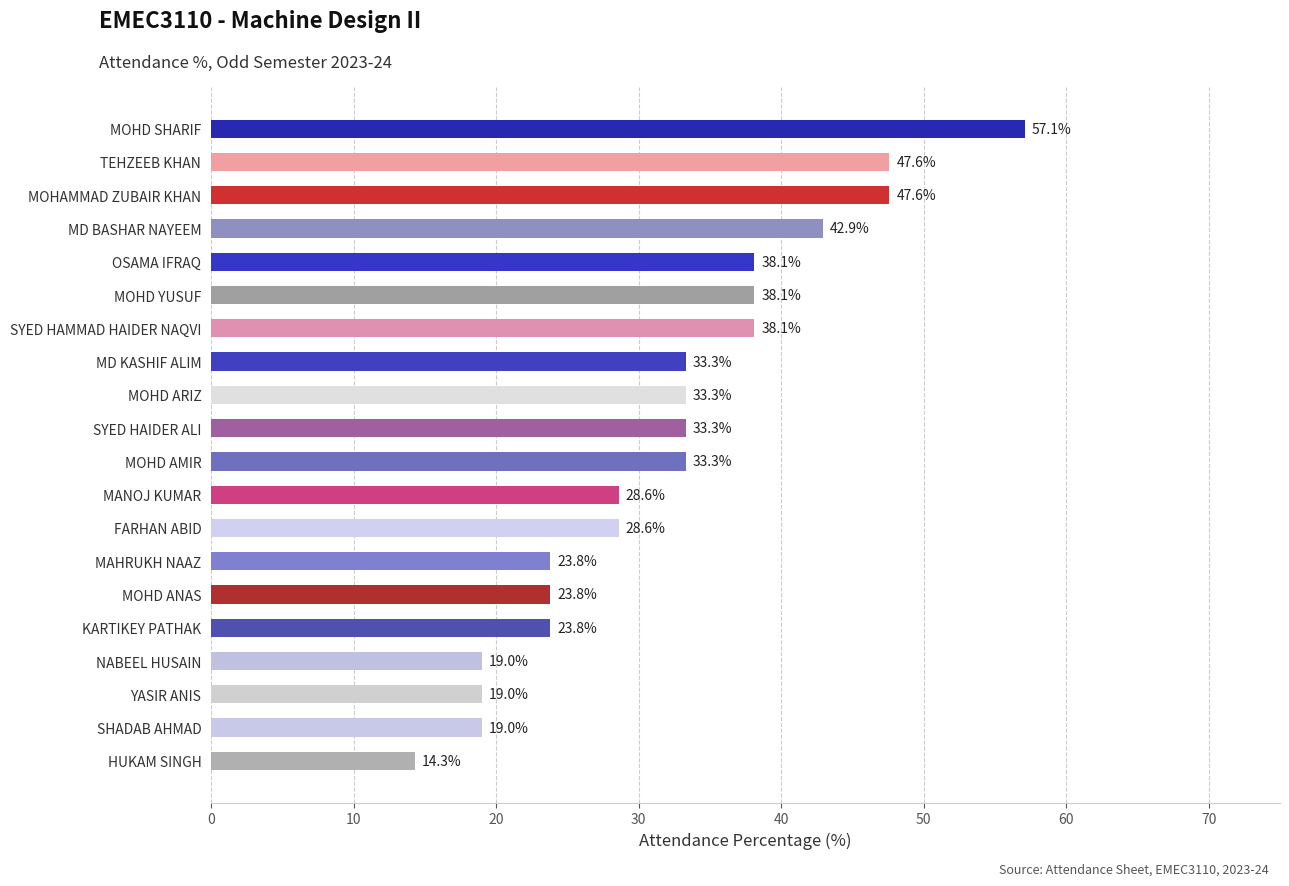

What is the average value?

32.1